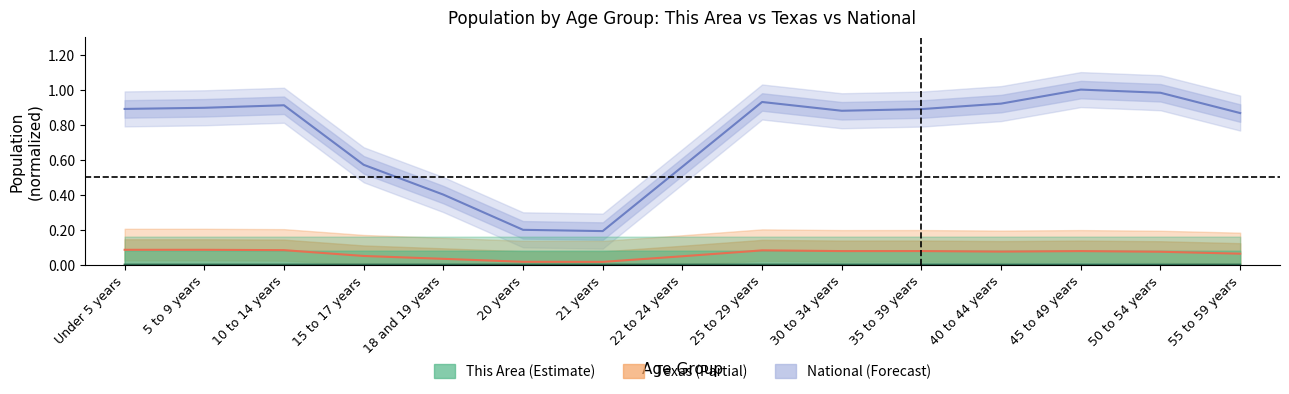

Is it true that Texas equals 0.0 at 18 and 19 years?

True